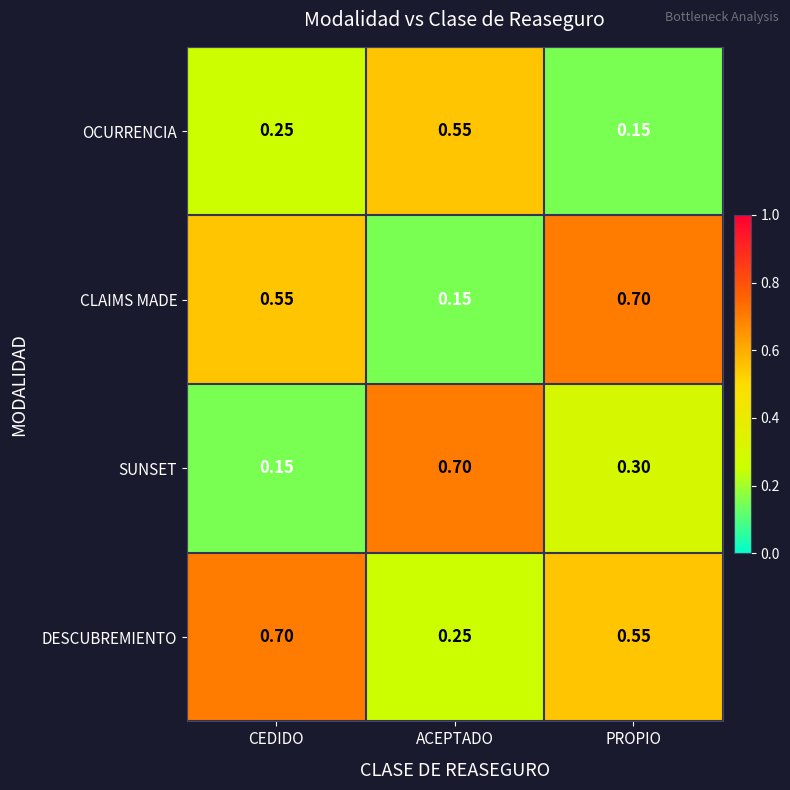

What is the maximum value shown in the chart?

0.7